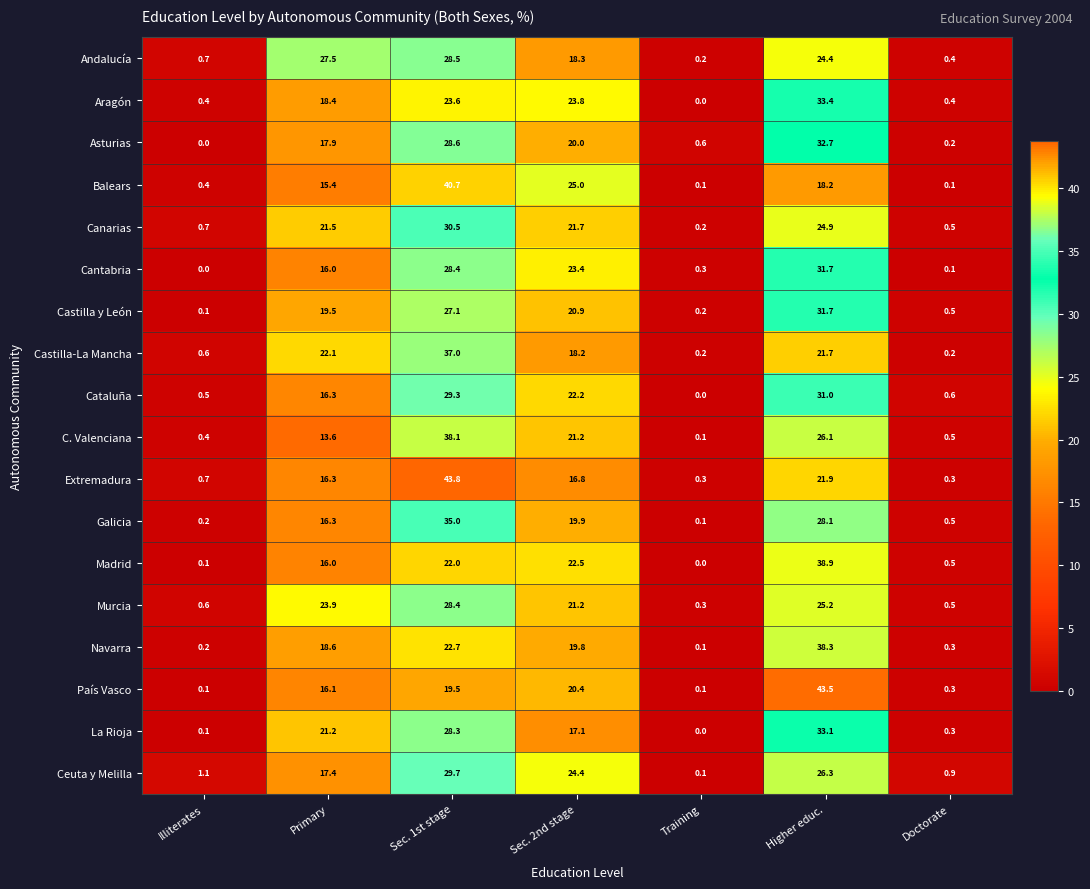

At how many categories does at least one series exceed 14?

4